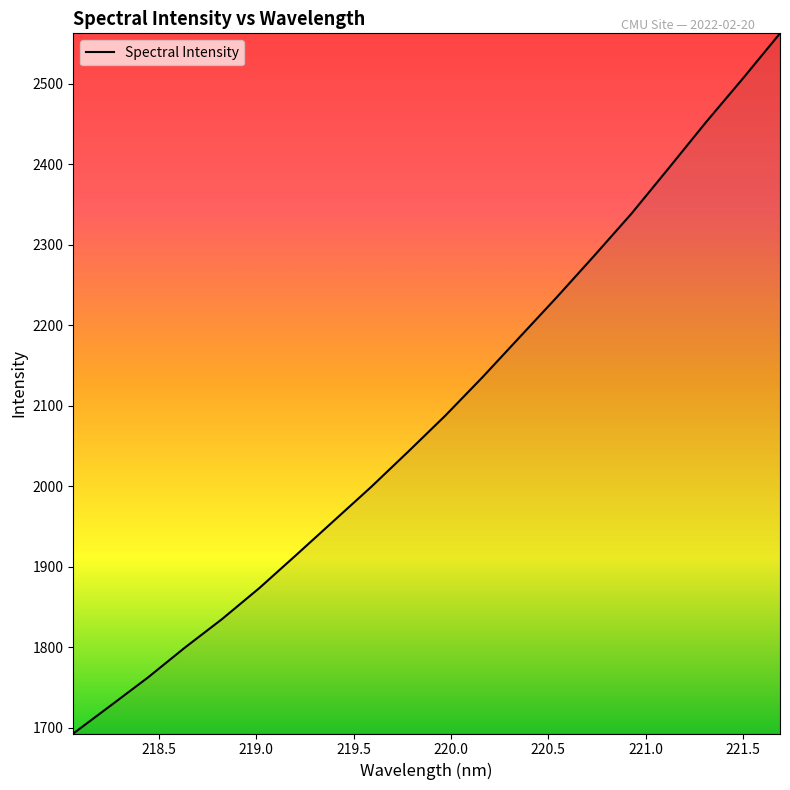

What is the minimum value shown in the chart?

1692.9